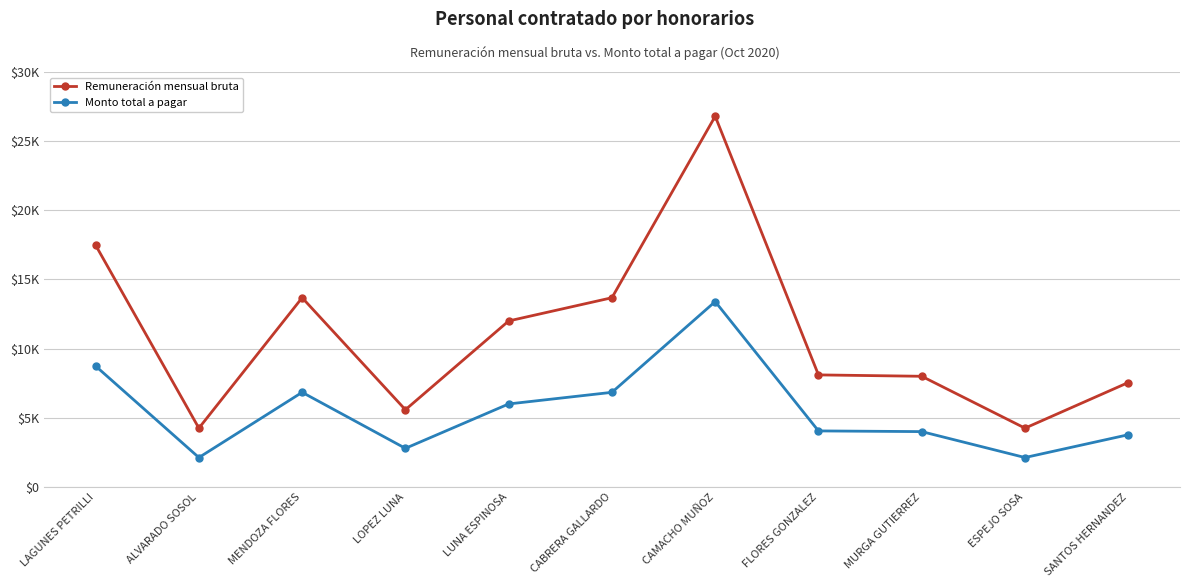

What is the label of the 10th point from the left?

ESPEJO SOSA